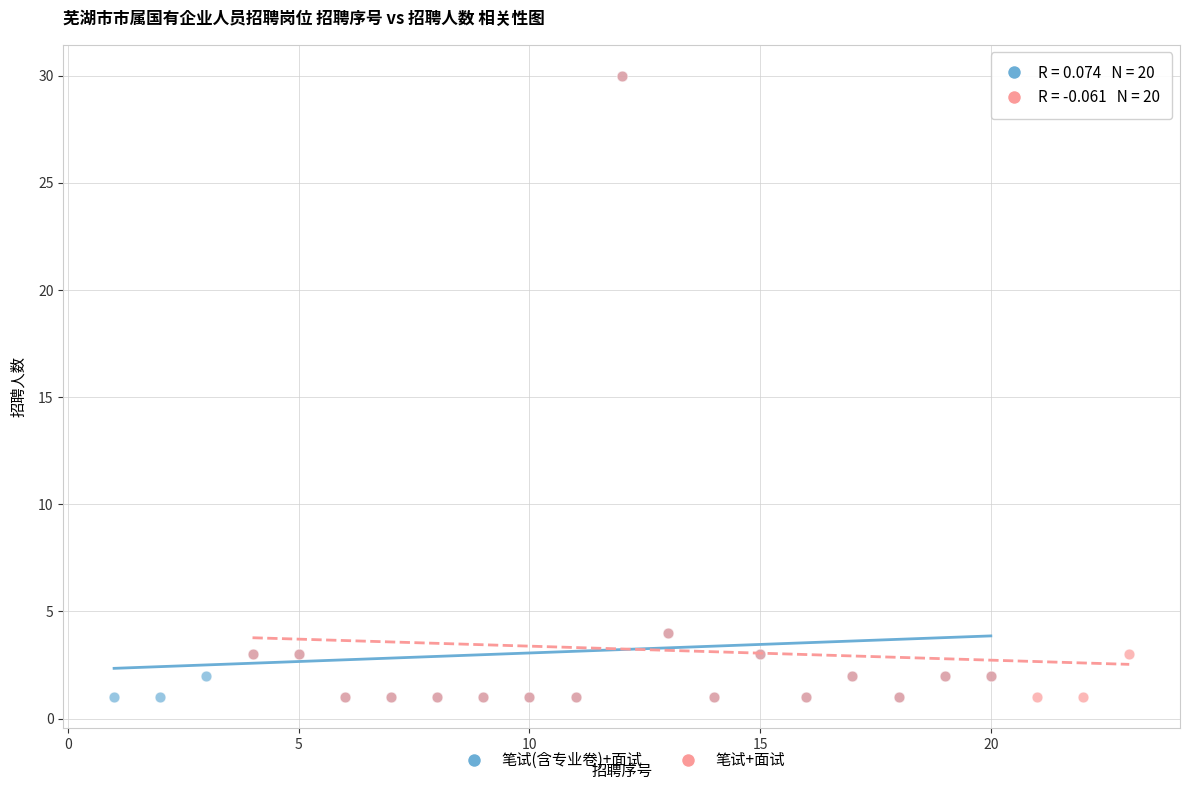

What are all the series names shown in the legend?

笔试(含专业卷)+面试, 笔试+面试